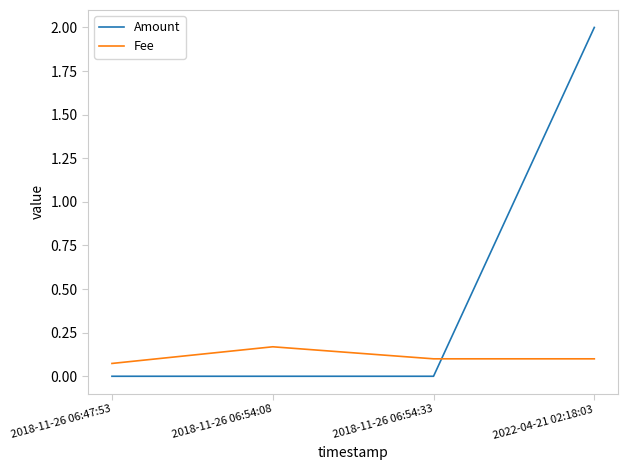

How many distinct data groups are displayed?

2